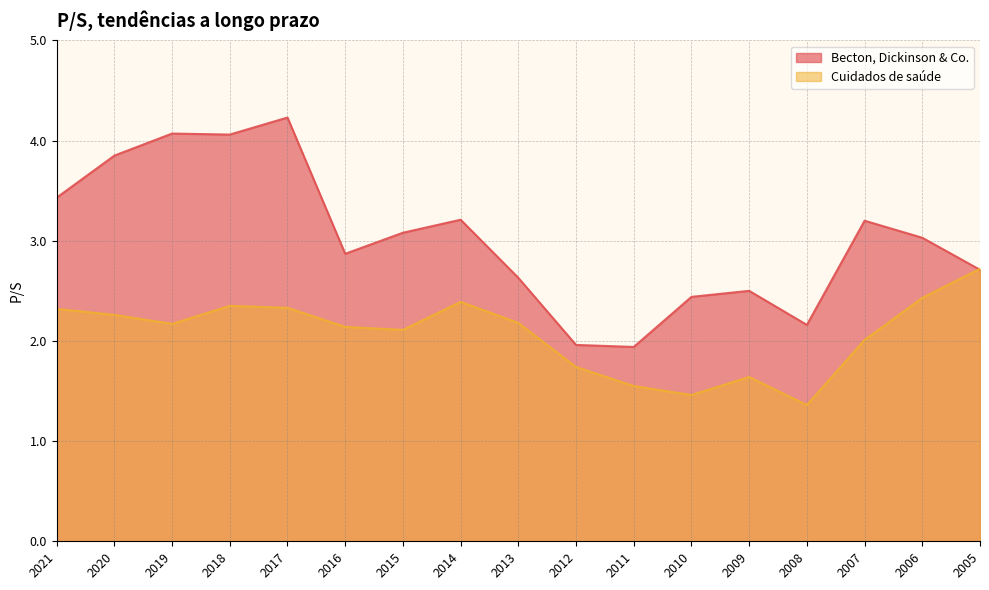

After their last crossing, which series has the higher values: Becton, Dickinson & Co. or Cuidados de saúde?

Cuidados de saúde